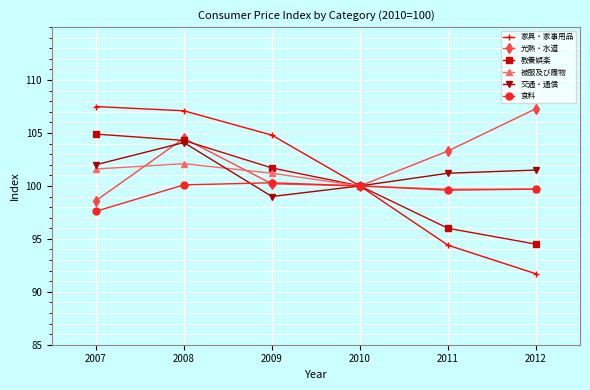

How many lines are shown in the chart?

6